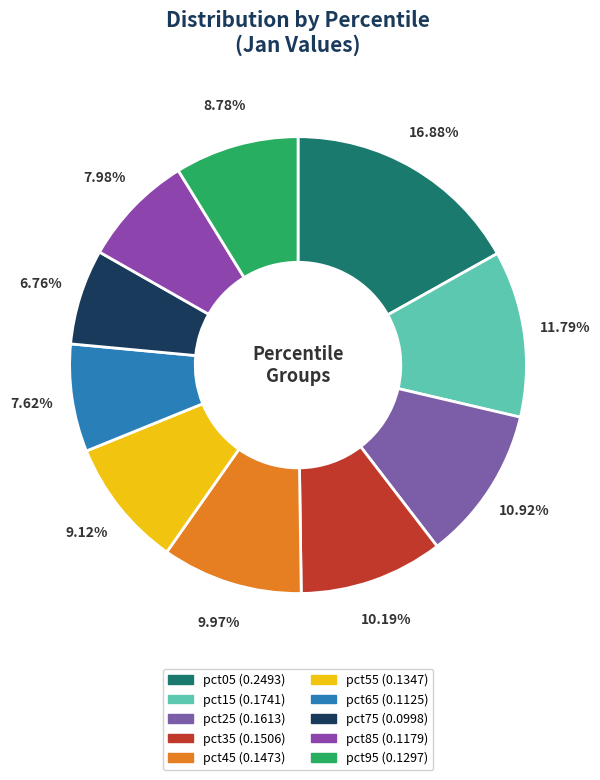

To the nearest percent, what is the average slice percentage?

10%